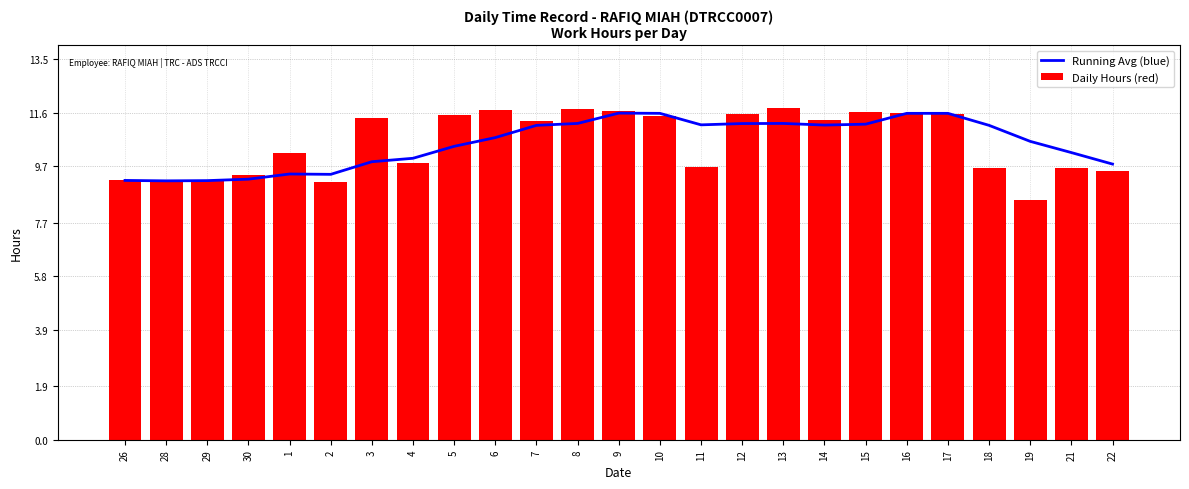

Rank the series at 28 from lowest to highest value.

Daily Hours (red), Running Avg (blue)